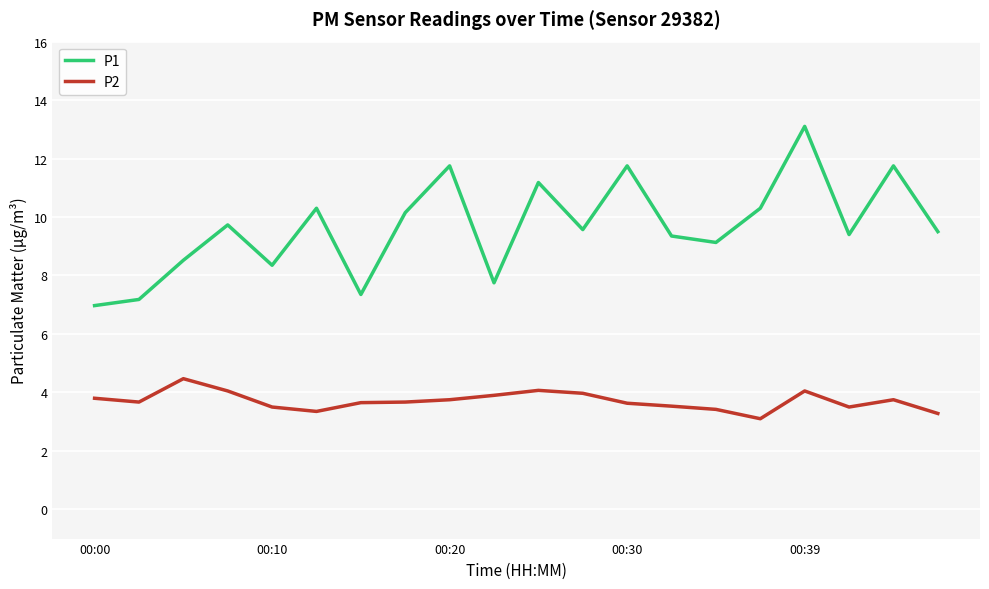

True or false: P1 and P2 cross at least once.

False